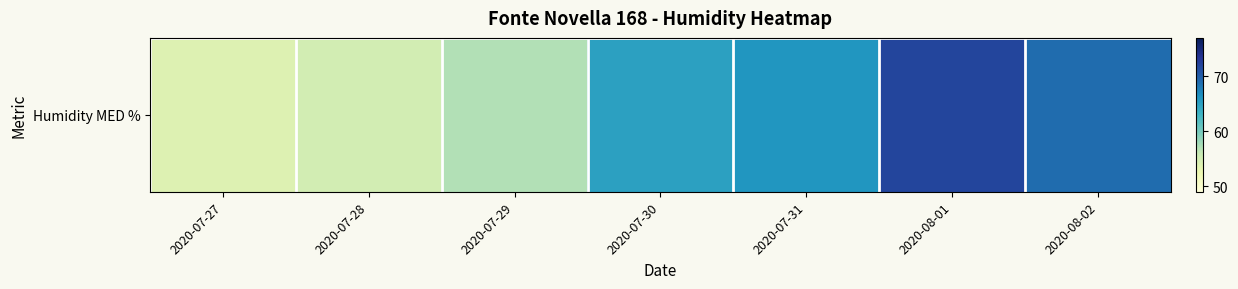

What is the change in value from 2020-07-30 to 2020-07-31?

+1